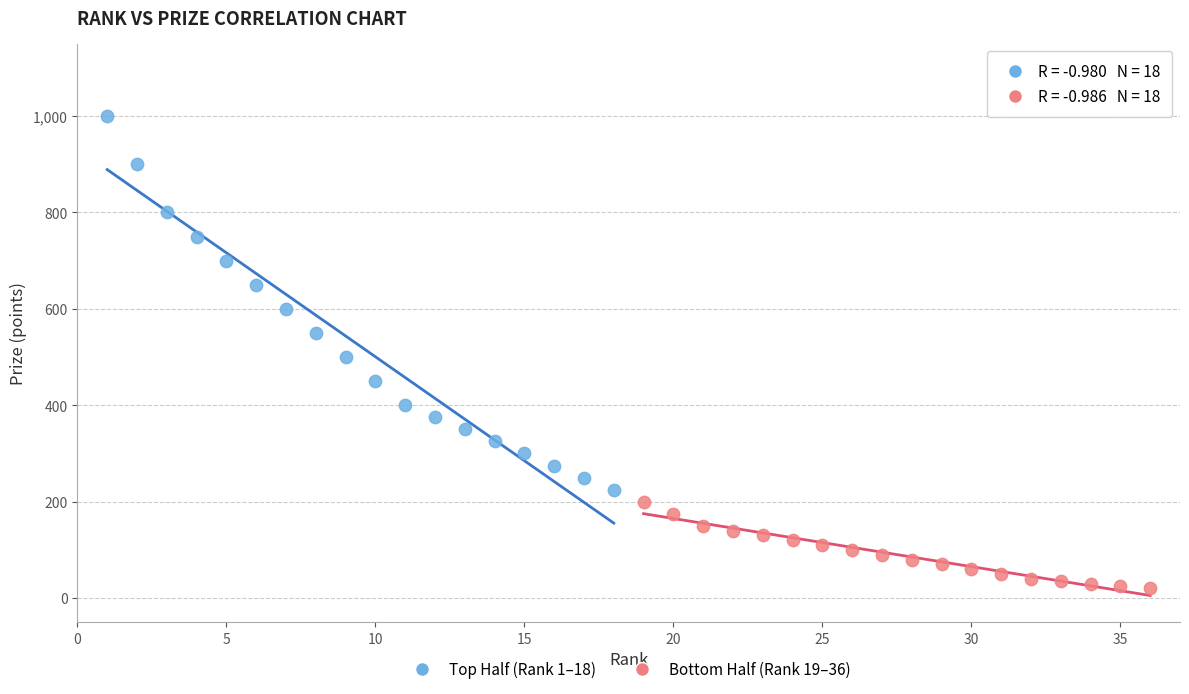

Which series has the largest Y range (max minus min)?

Top Half (Rank 1–18)